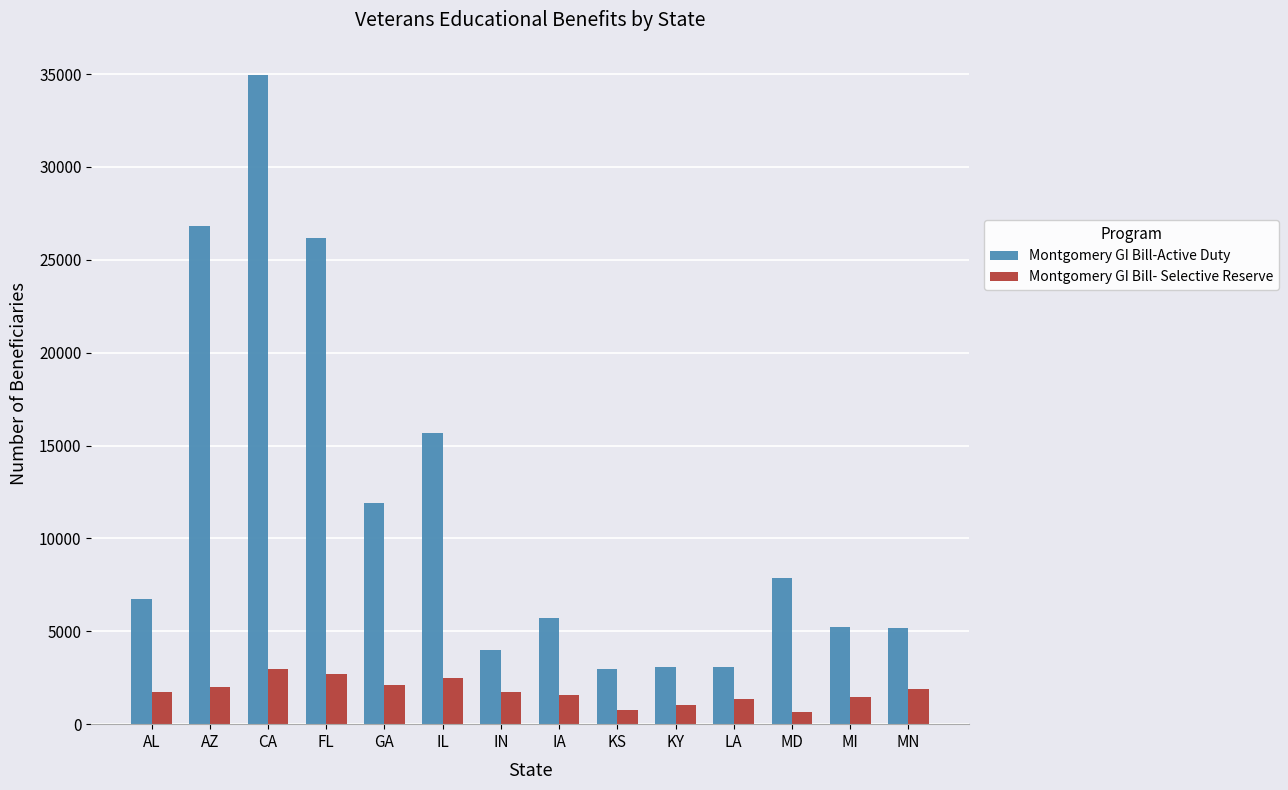

What is the value of the Montgomery GI Bill-Active Duty bar at the 5th from the left?

11909